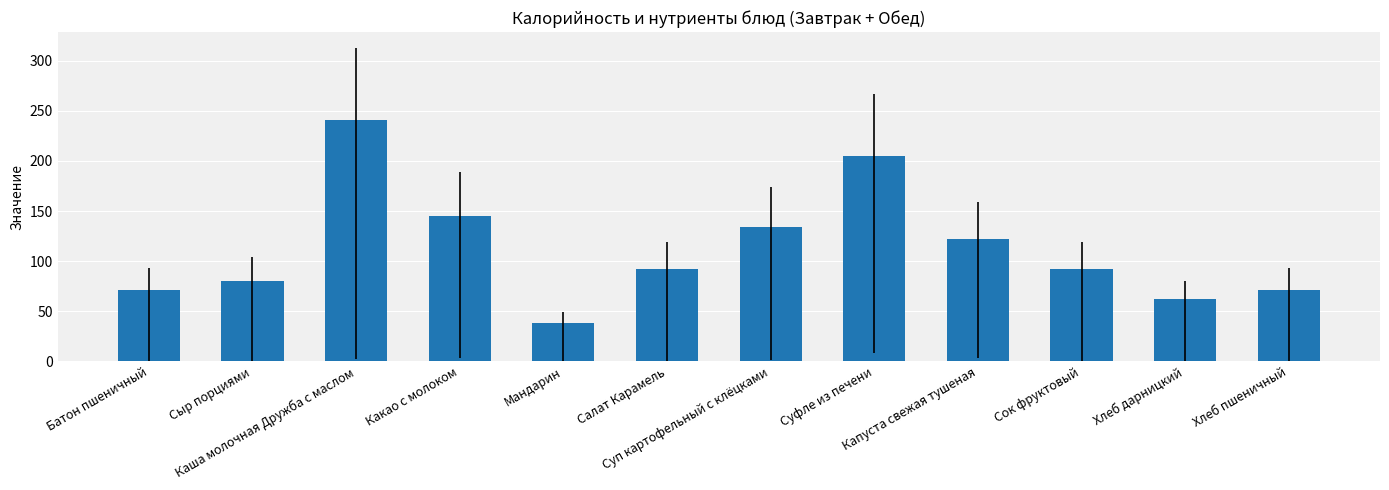

What is the difference between the second highest and minimum values?

167.2